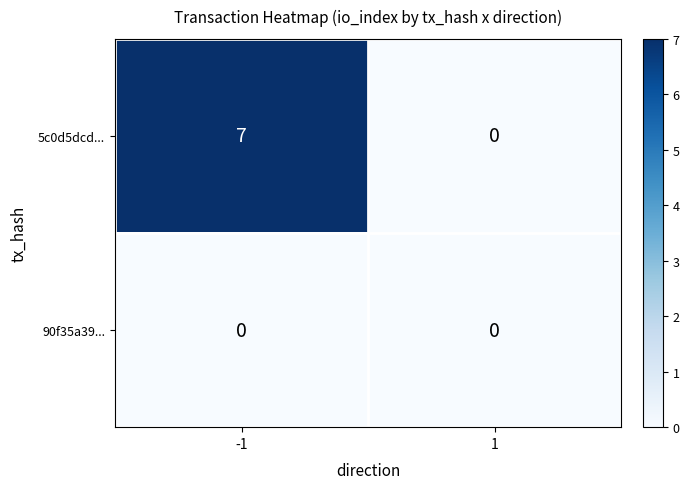

The 5c0d5dcd... series shows 11 at -1. True or false?

False